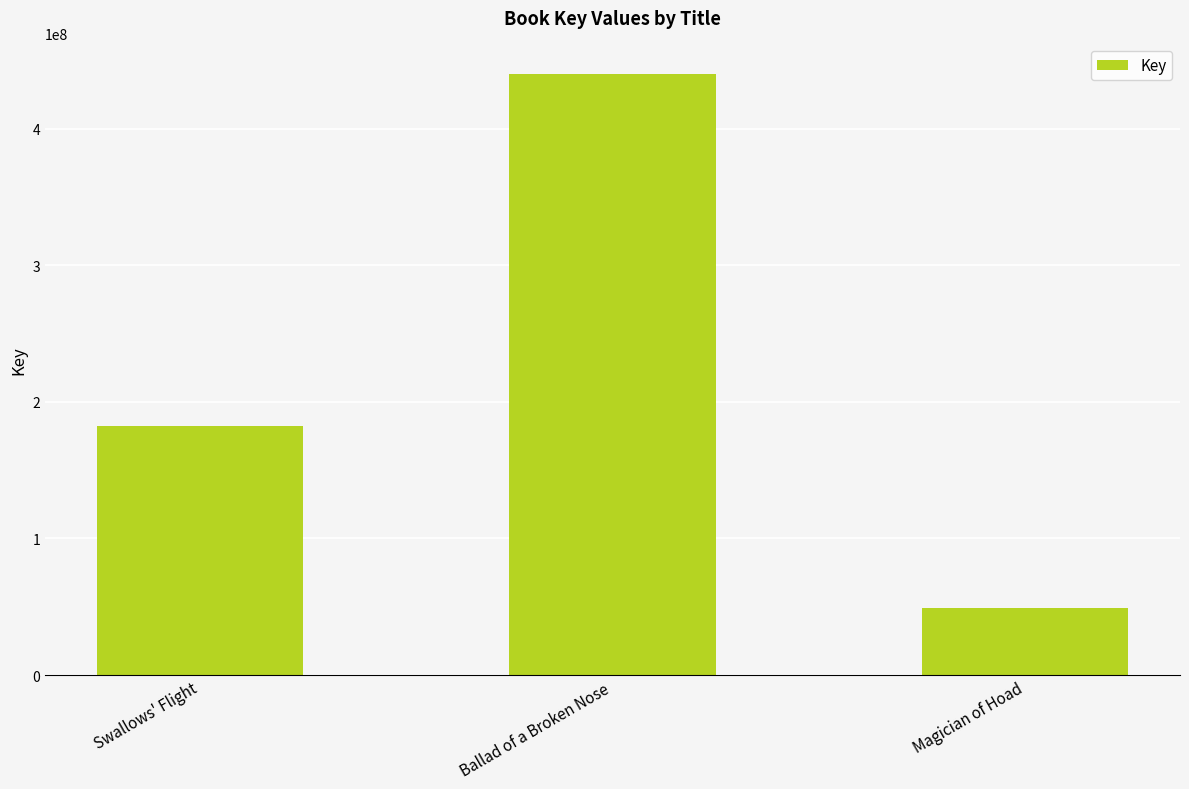

List the labels in order of value, smallest first.

Magician of Hoad, Swallows' Flight, Ballad of a Broken Nose